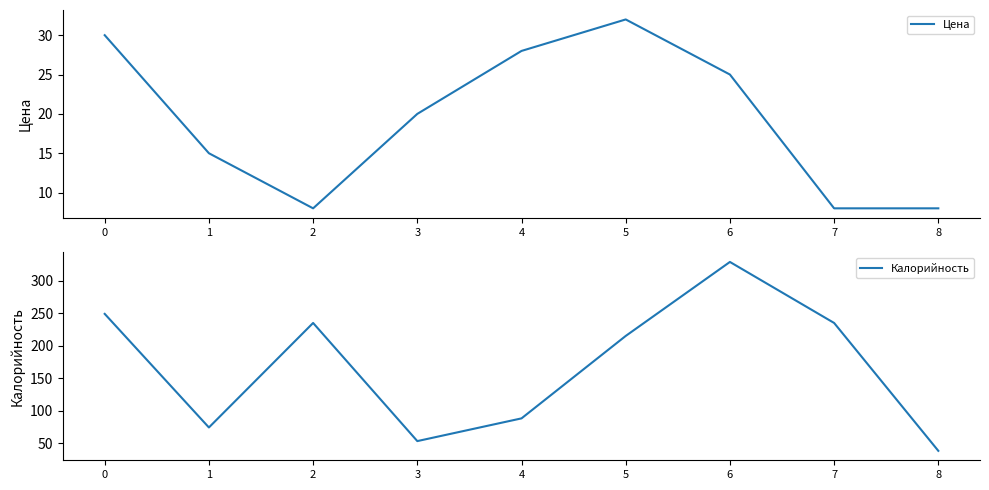

At how many categories does at least one series exceed 276?

1